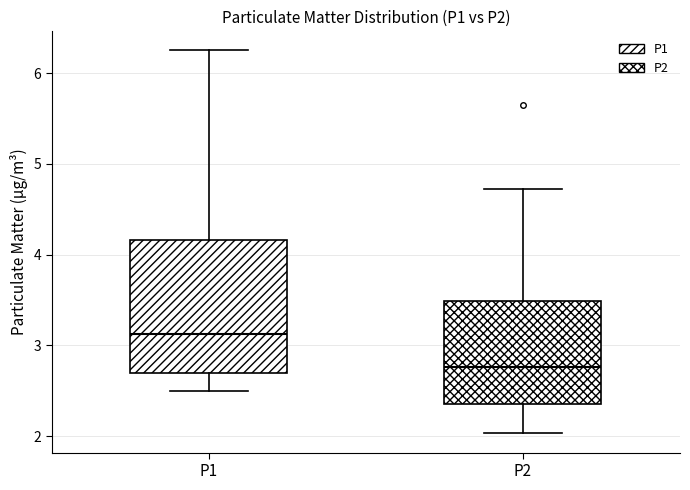

Which box is the tallest, from its lower edge to its upper edge?

P1